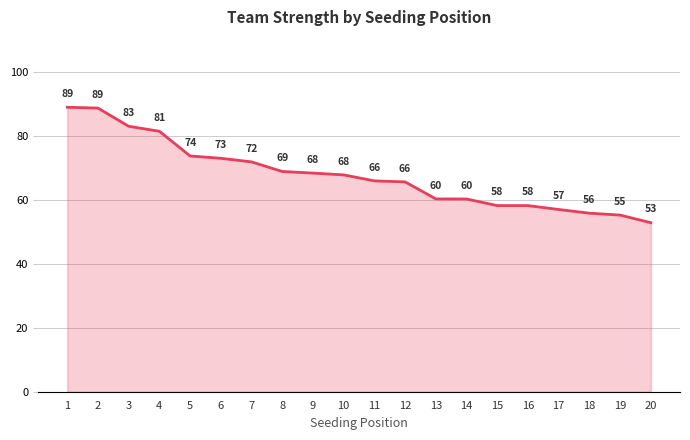

What is the sum of the values at 20 and 16?

111.0